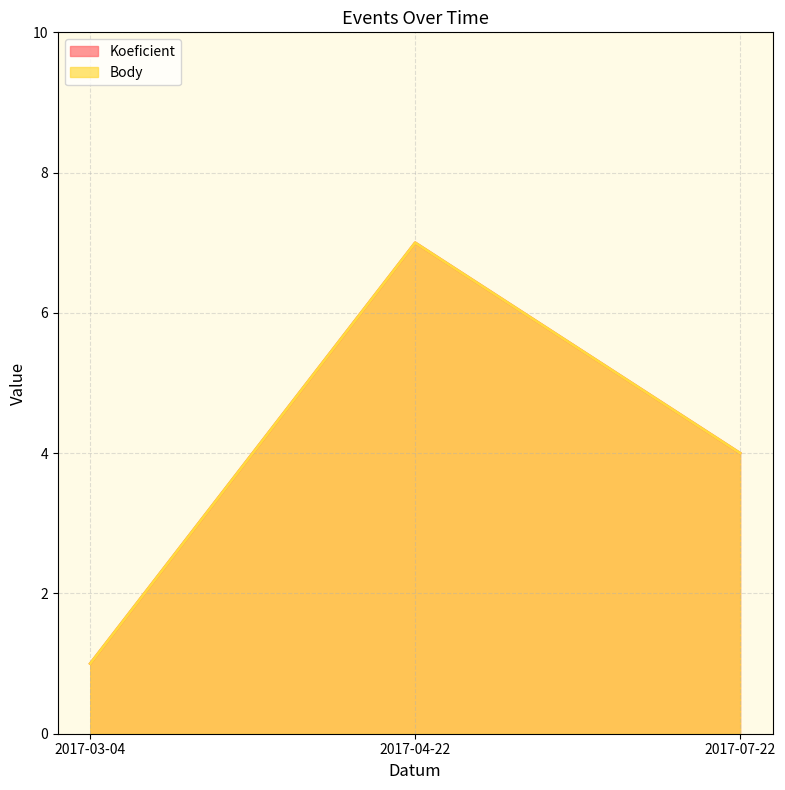

What is the label of the 3rd point from the right?

2017-03-04